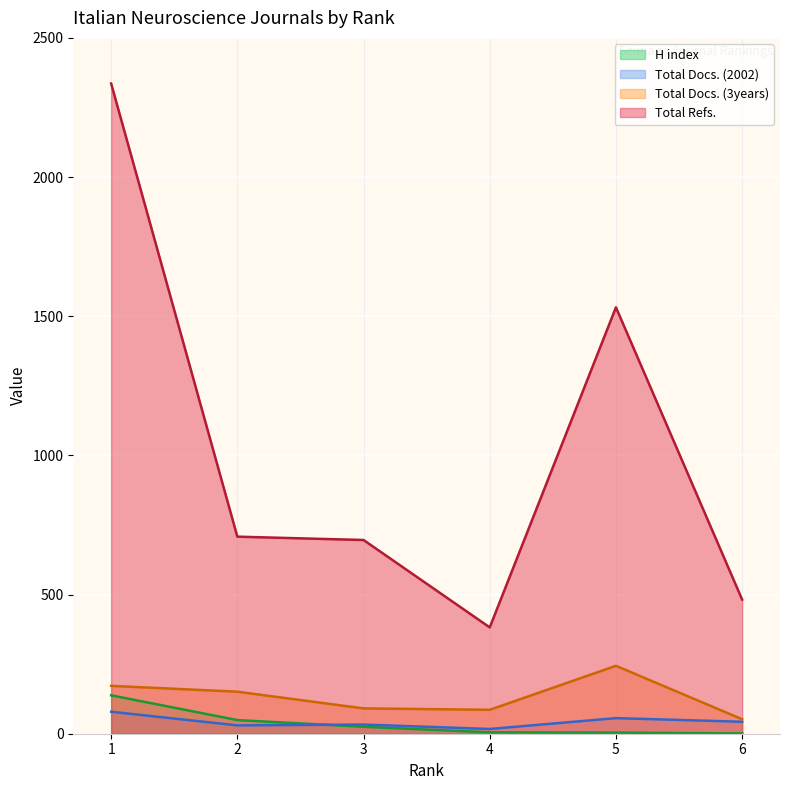

What is the spread (max minus min) of values at 1?

2257